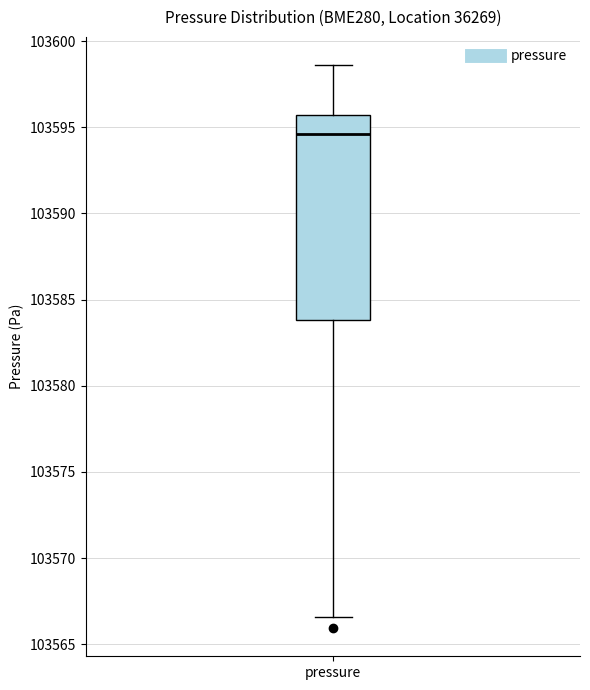

Where is the lower edge of the box for pressure on the y-axis? The values are not printed on the chart, so give them approximately, as read against the axis.

103584.0